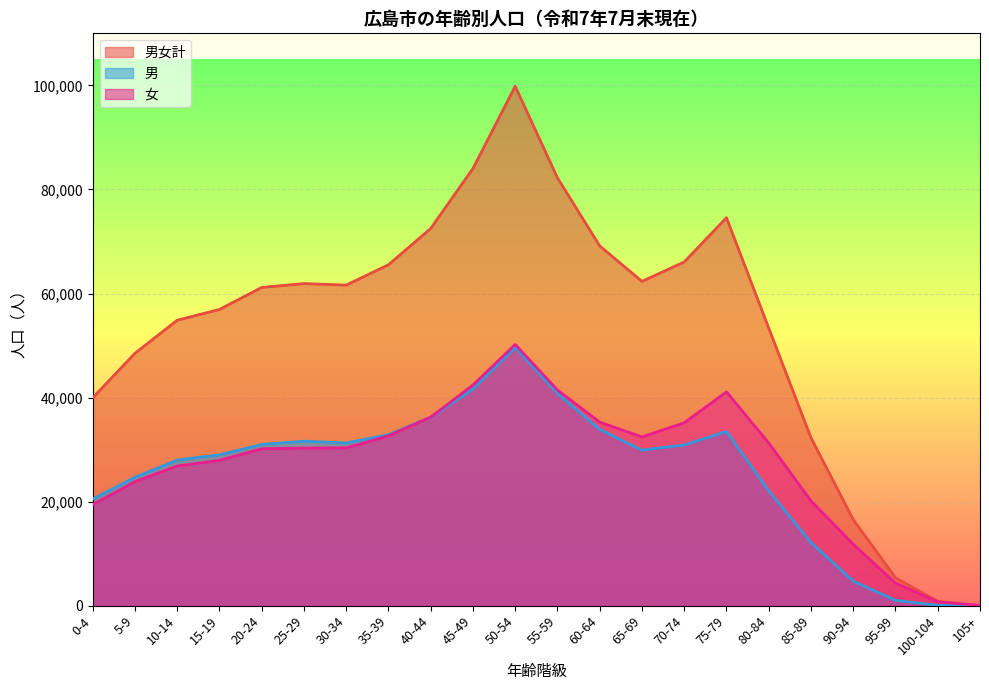

What position from the left is 20-24?

5